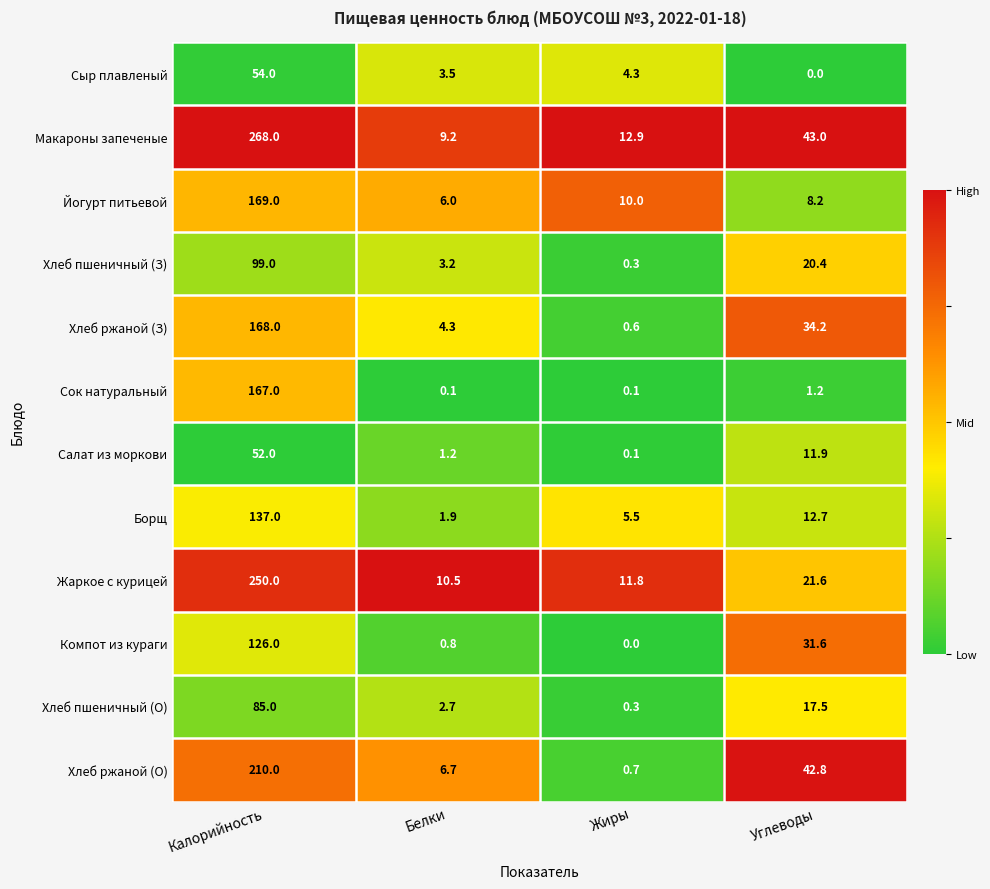

What is the greatest value displayed?

268.0